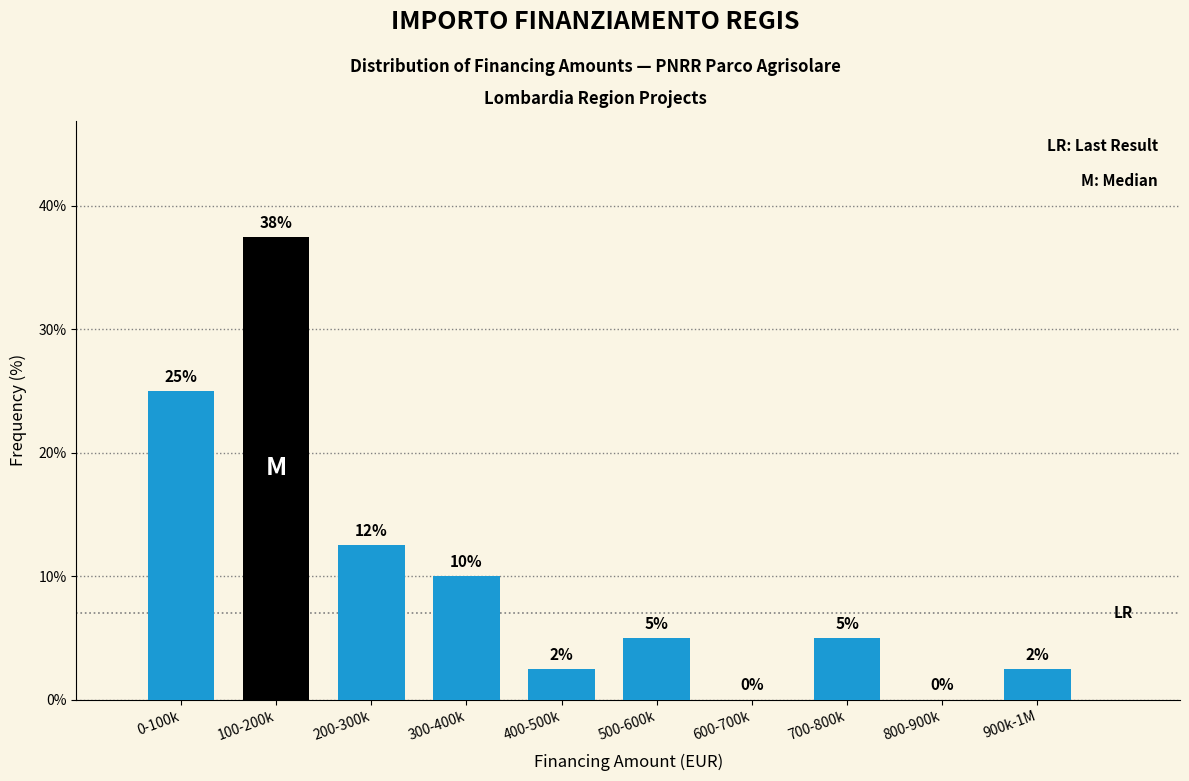

What is the change in value from 500-600k to 800-900k?

-5.0